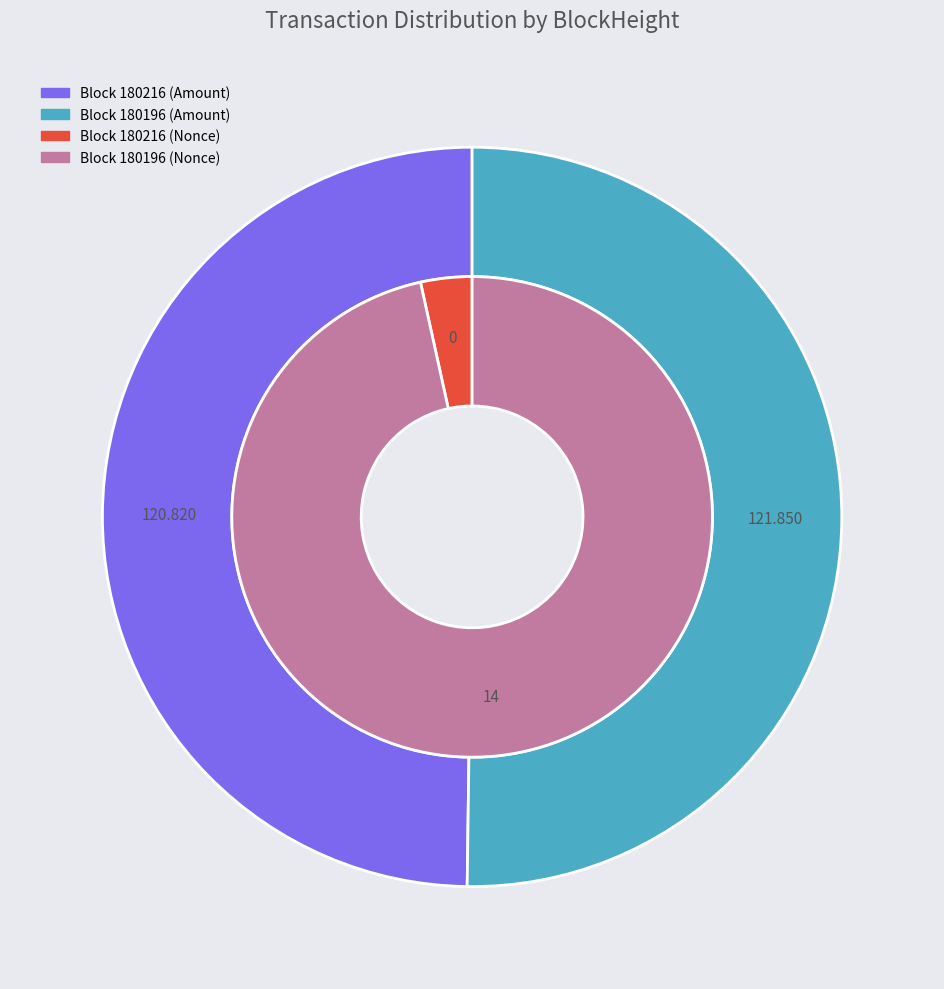

Which slice is the smallest?

180216